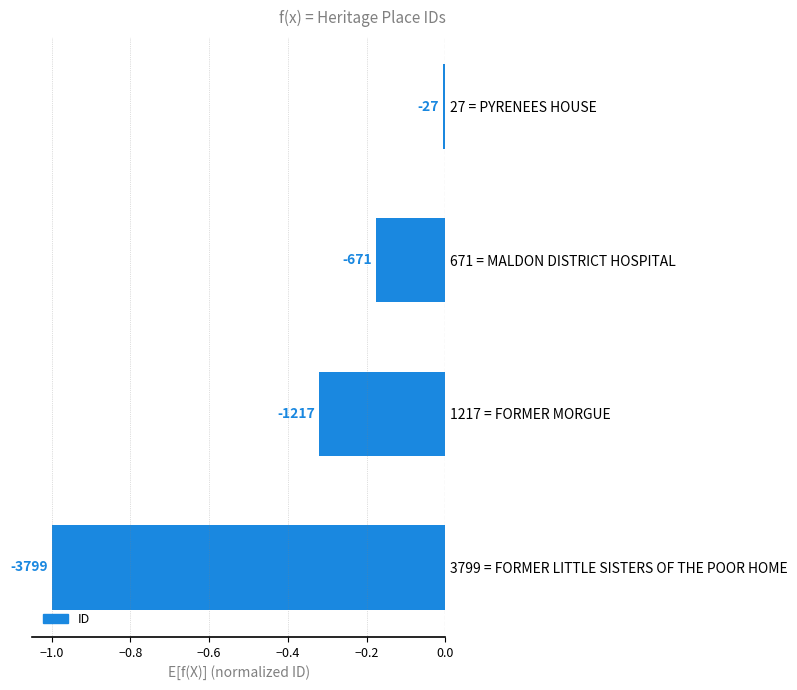

Are the bars horizontal?

Yes